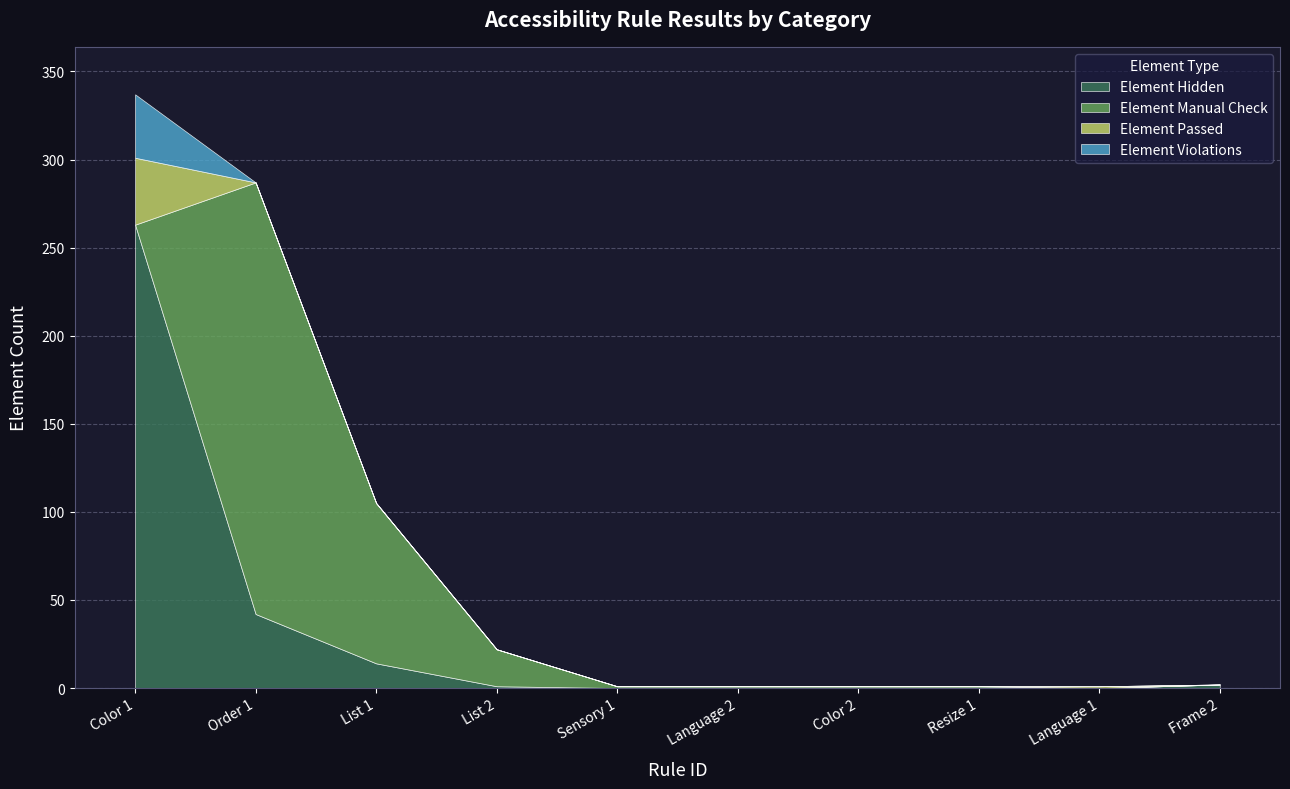

What is the sum of all Element Violations values?

36